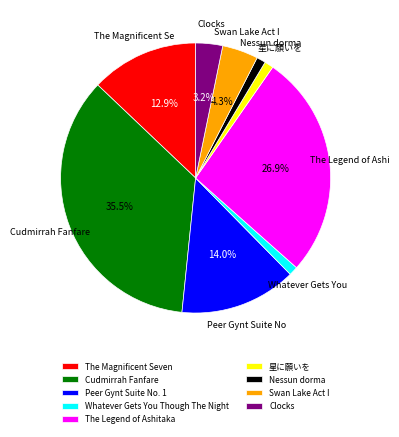

The The Magnificent Seven slice represents 26% of the pie. True or false?

False